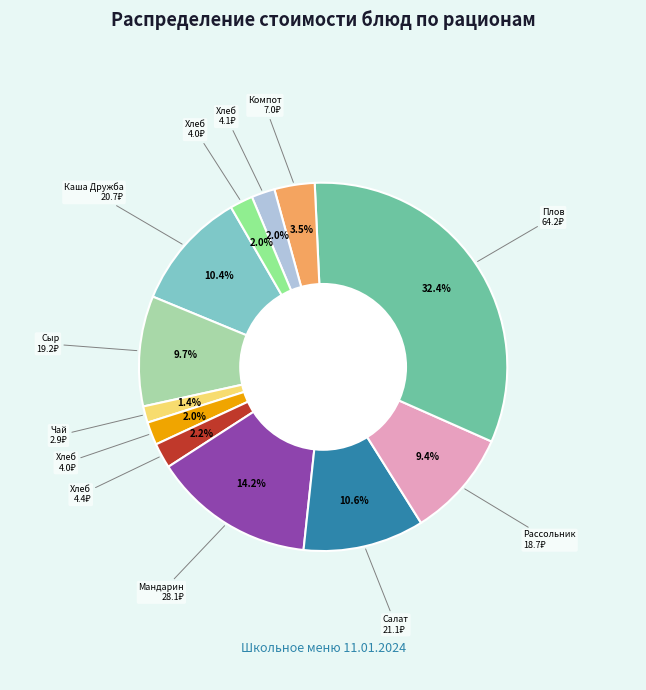

Does any single category account for the majority?

No